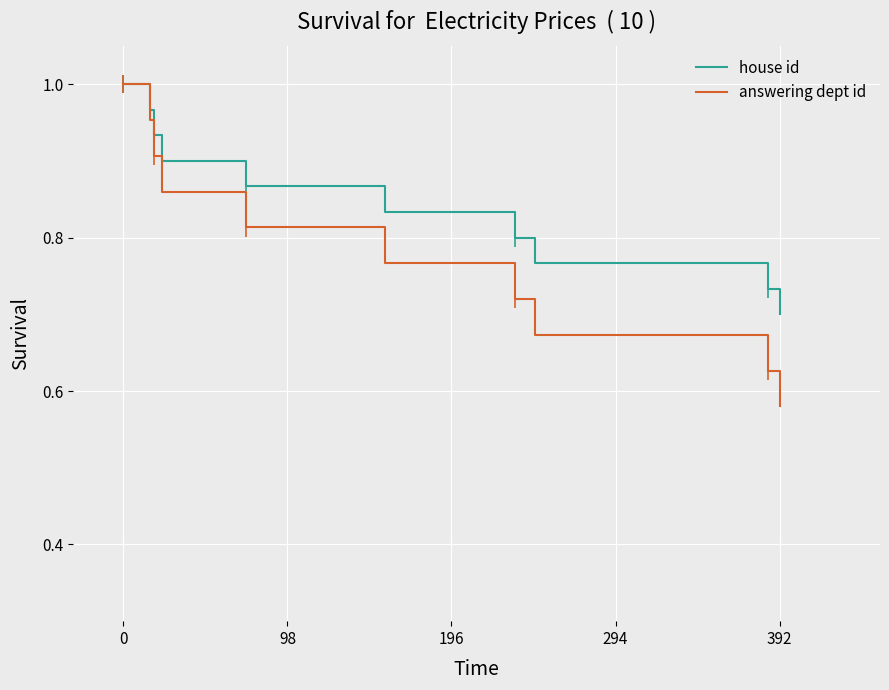

Which series has the largest range (max minus min)?

answering dept id